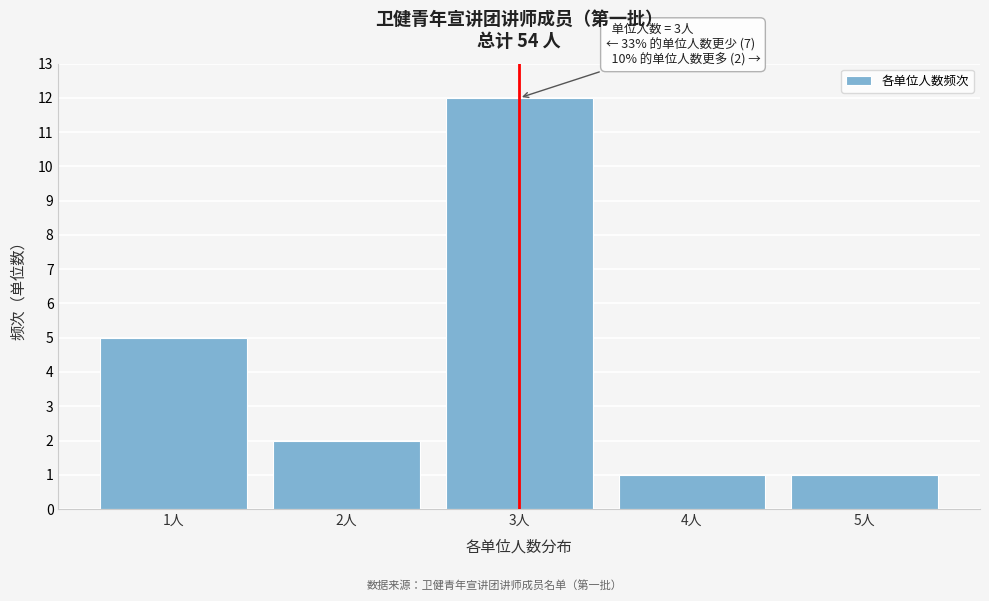

Reading right to left, list all the values displayed in this chart.

5人=1	4人=1	3人=12	2人=2	1人=5